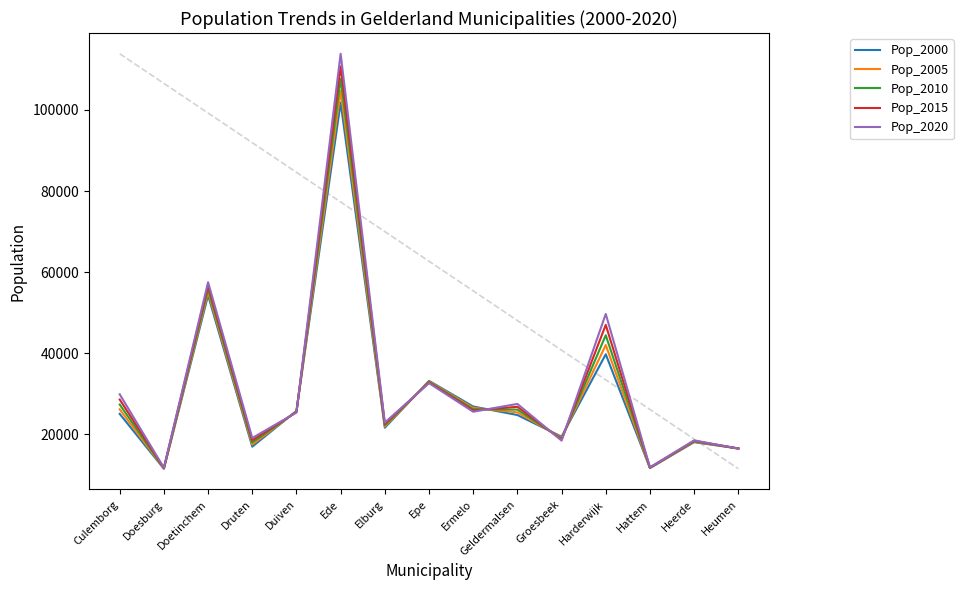

Where does the Pop_2000 series first go above 24751?

Culemborg